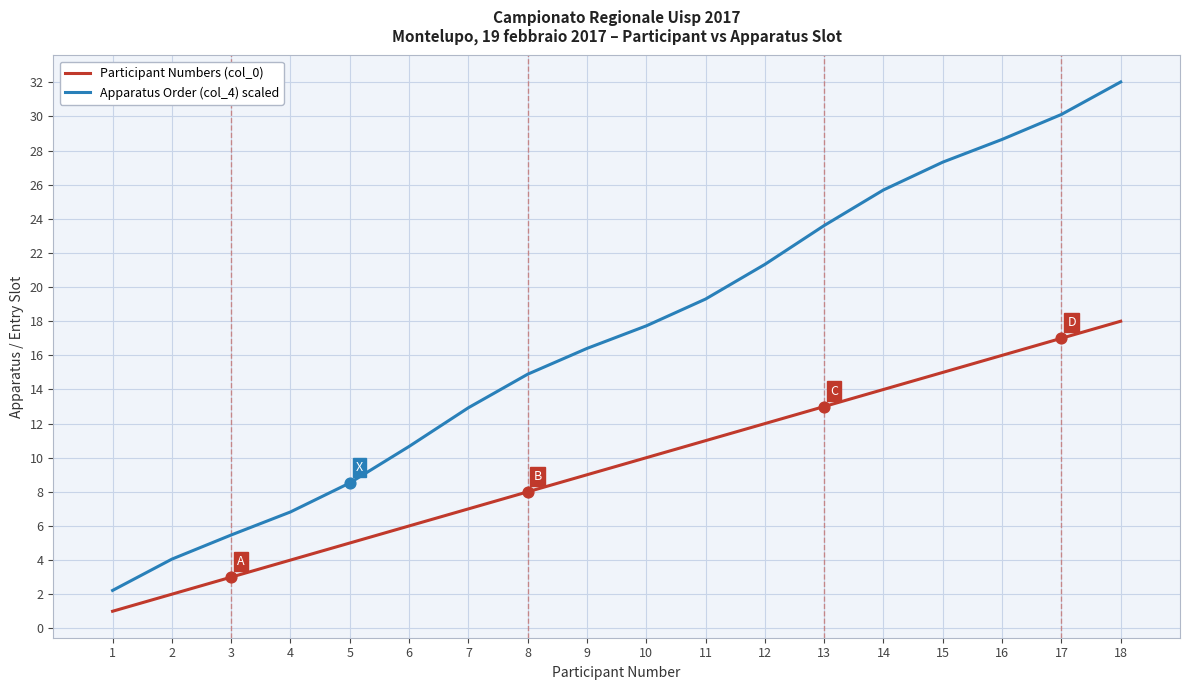

What is the total value across all series at 7?

19.9